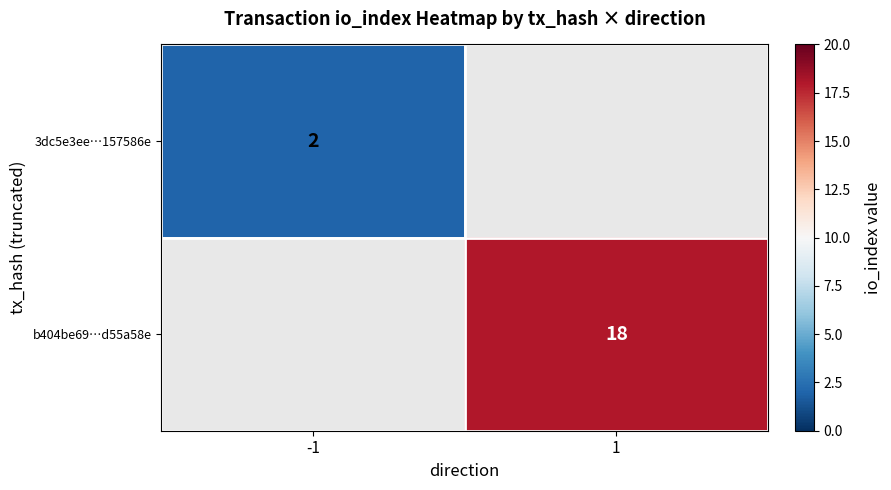

What is the maximum value shown in the chart?

18.0